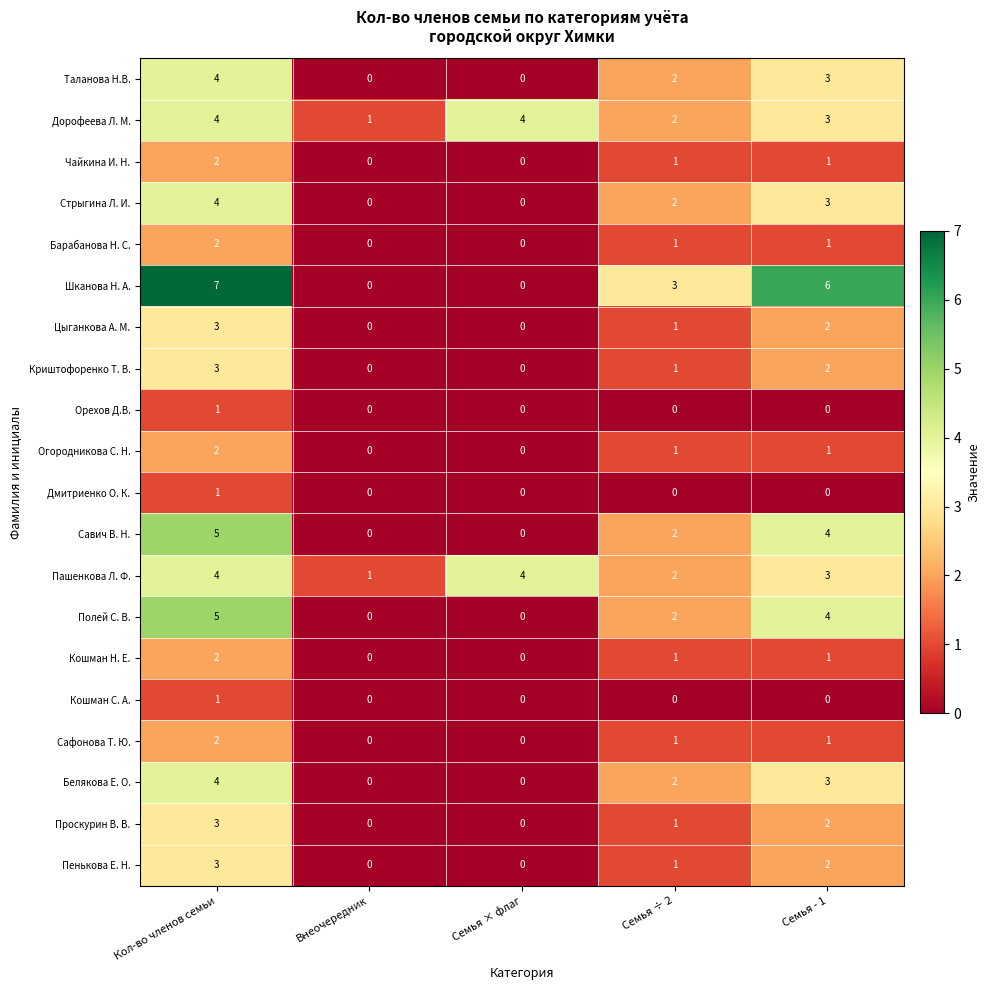

Is the value of Пашенкова Л. Ф. at Кол-во членов семьи greater than the value of Орехов Д.В. at Внеочередник?

Yes